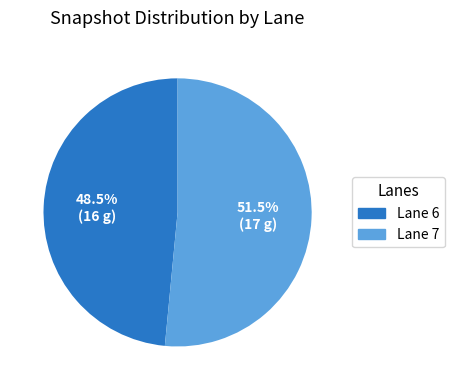

Is it true that Lane 7 is 64% of the pie?

False